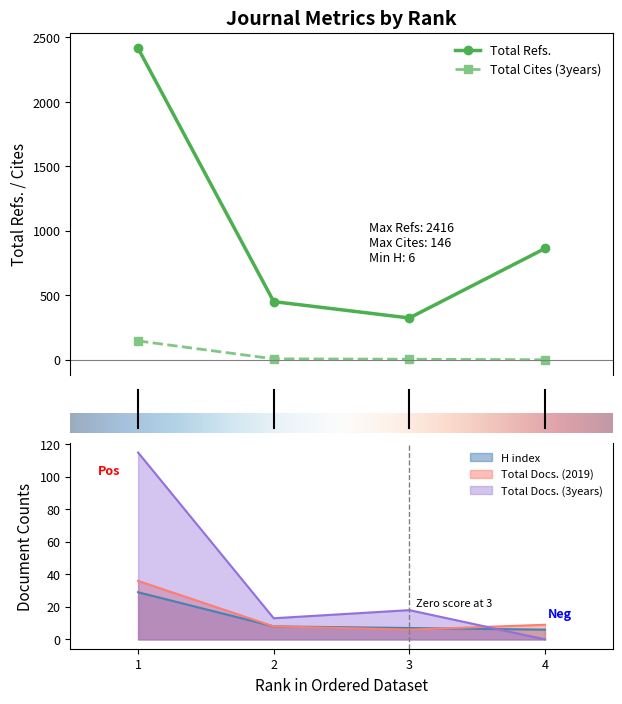

Which series has the largest total across all categories?

Total Refs.